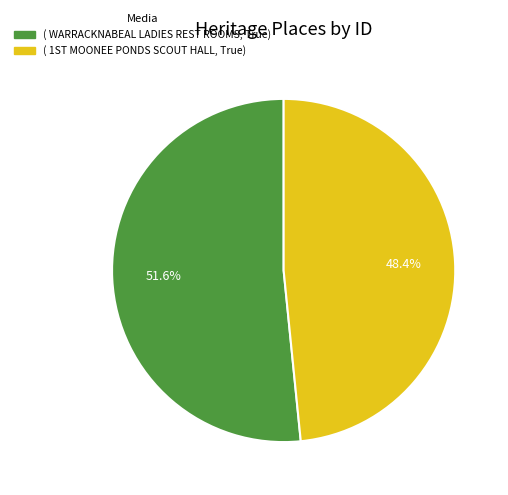

How many slices are in this pie chart?

2